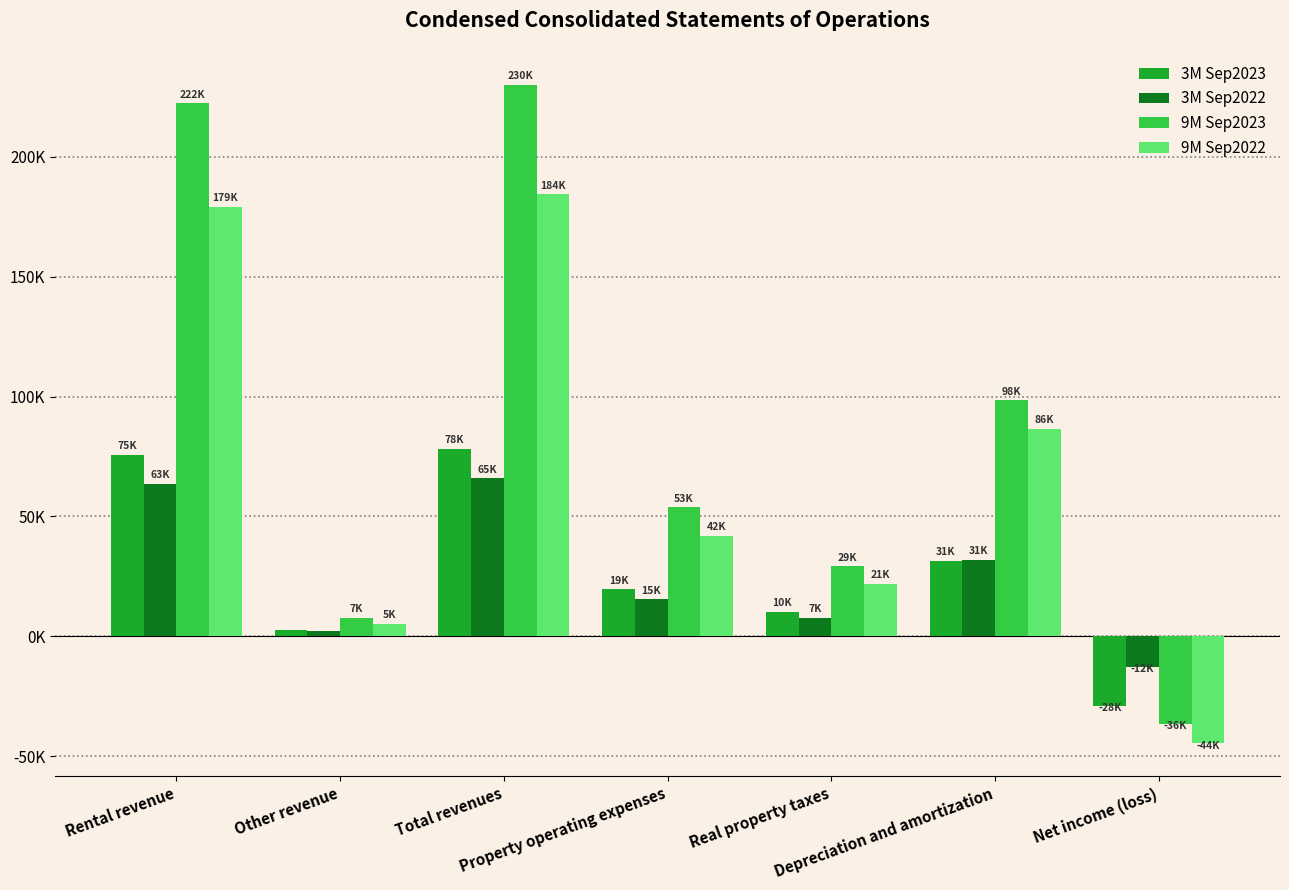

What is the smallest value displayed?

-44653